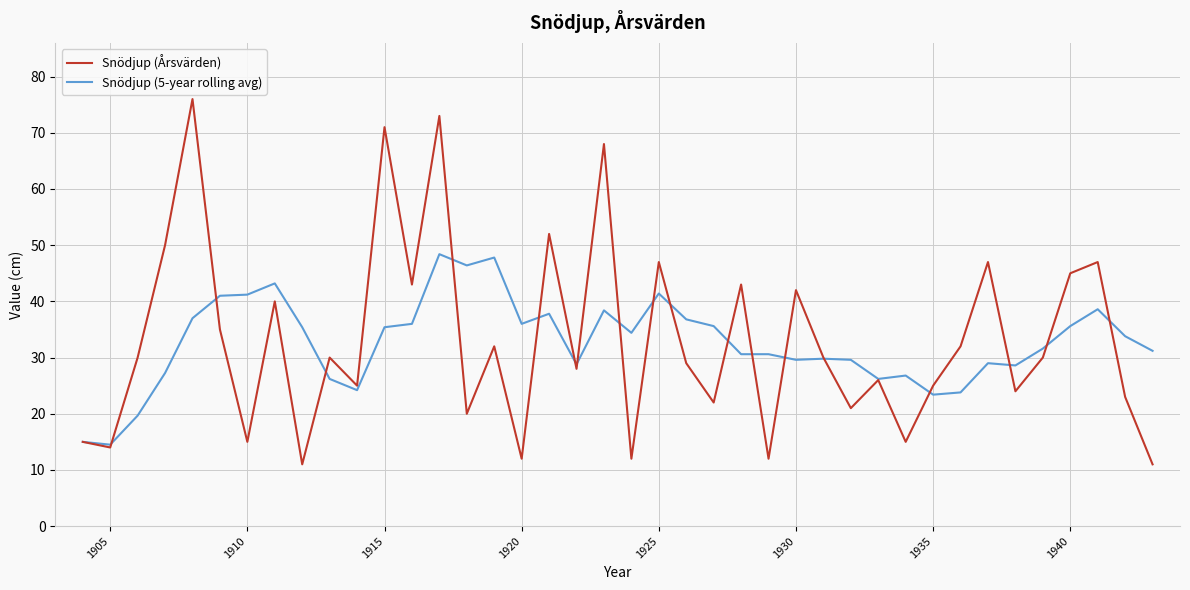

Which series has the widest spread of values?

Snödjup (Årsvärden)